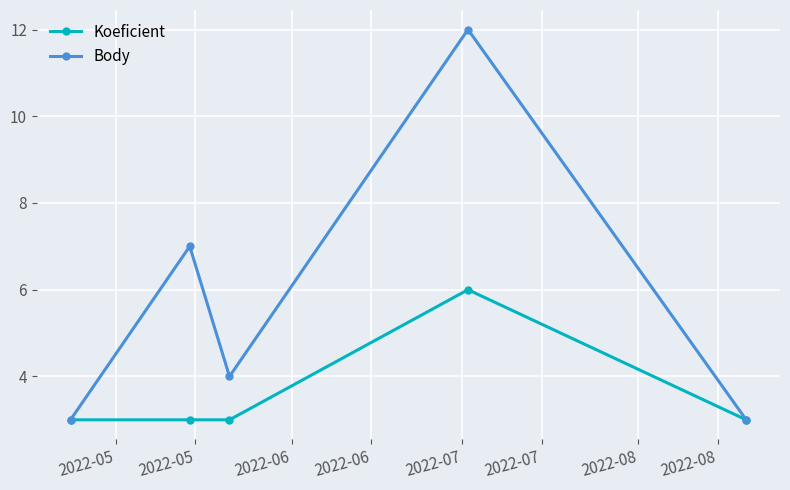

True or false: Body has more than 0 points higher than both neighbors.

True